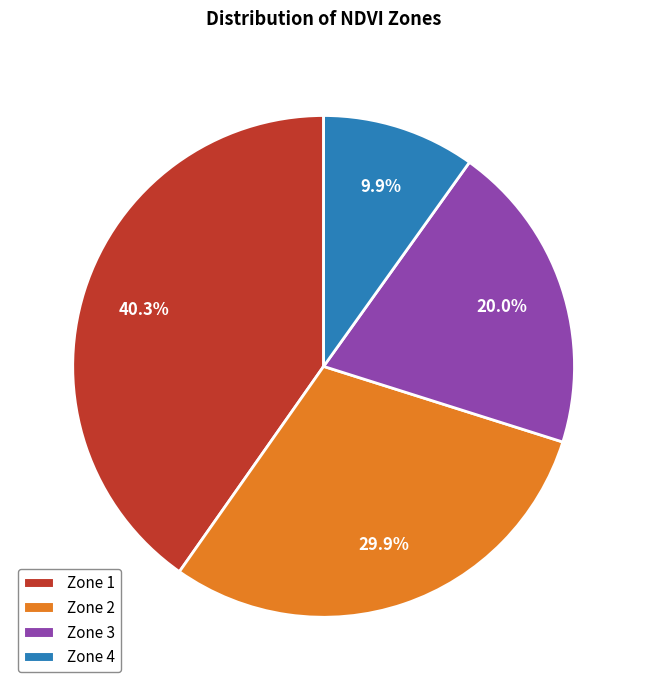

The Zone 4 slice represents 22% of the pie. True or false?

False